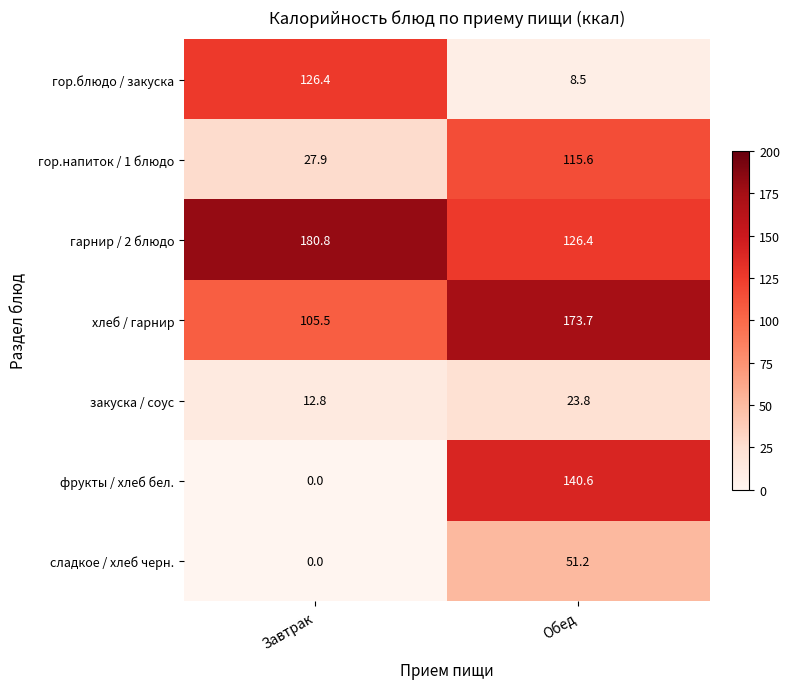

How many categories are shown in the chart?

2